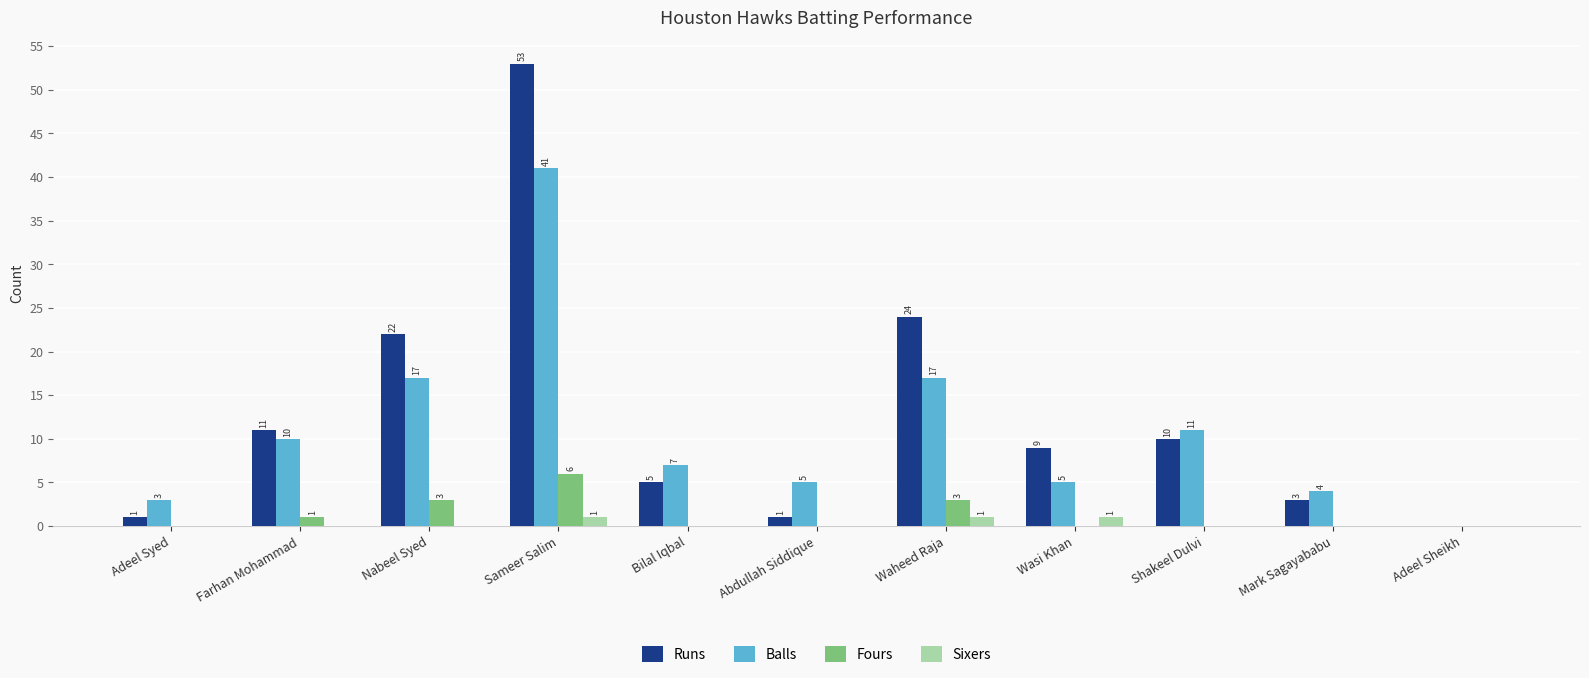

What are all the series names shown in the legend?

Runs, Balls, Fours, Sixers